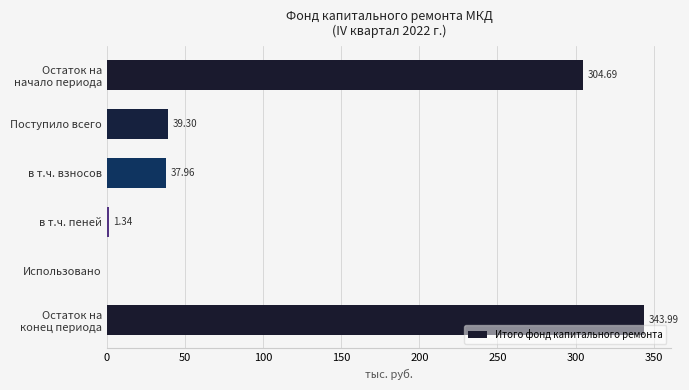

What is the sum of all values?

727.3